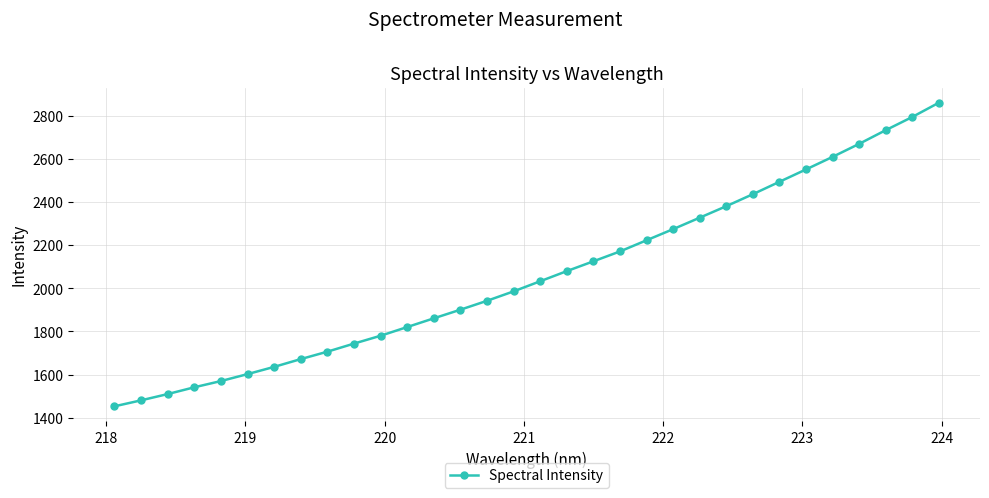

What is the difference between the second highest and minimum values?

1341.8